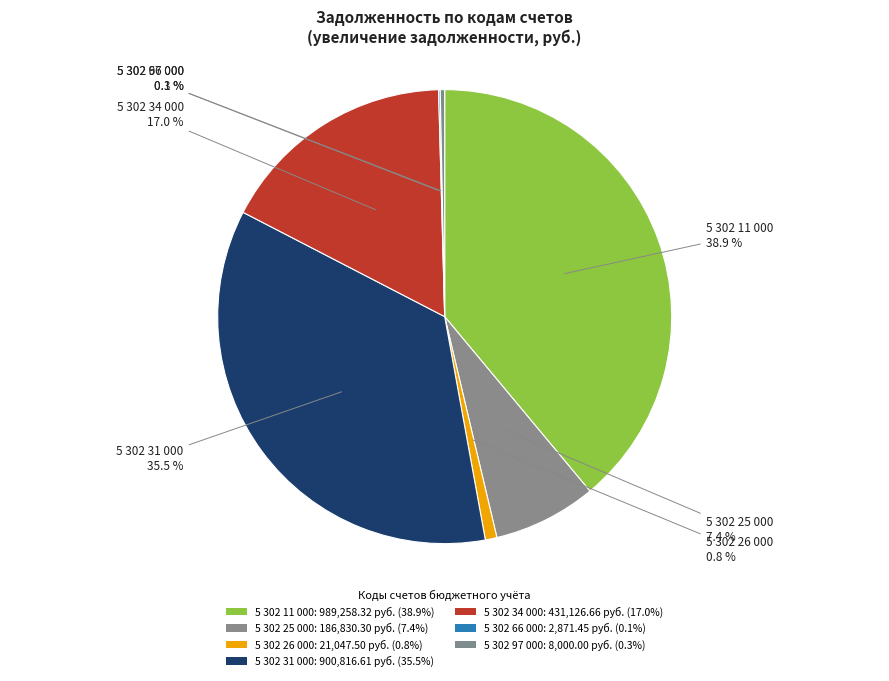

Which category has the smallest portion of the pie?

5 302 66 000